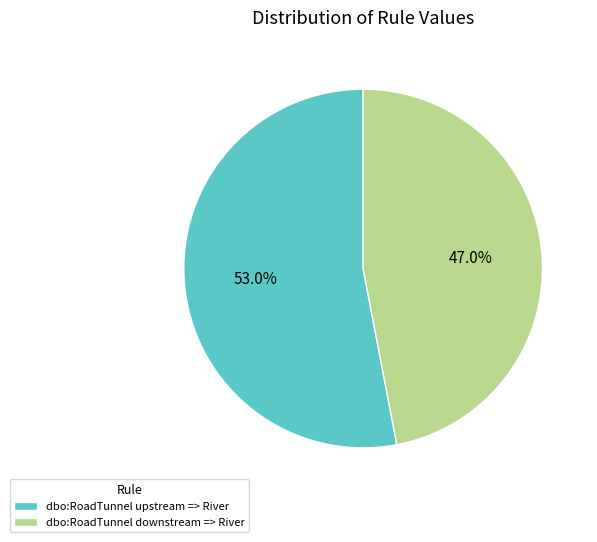

To the nearest percent, what is the difference between the largest and smallest slice percentages?

6%